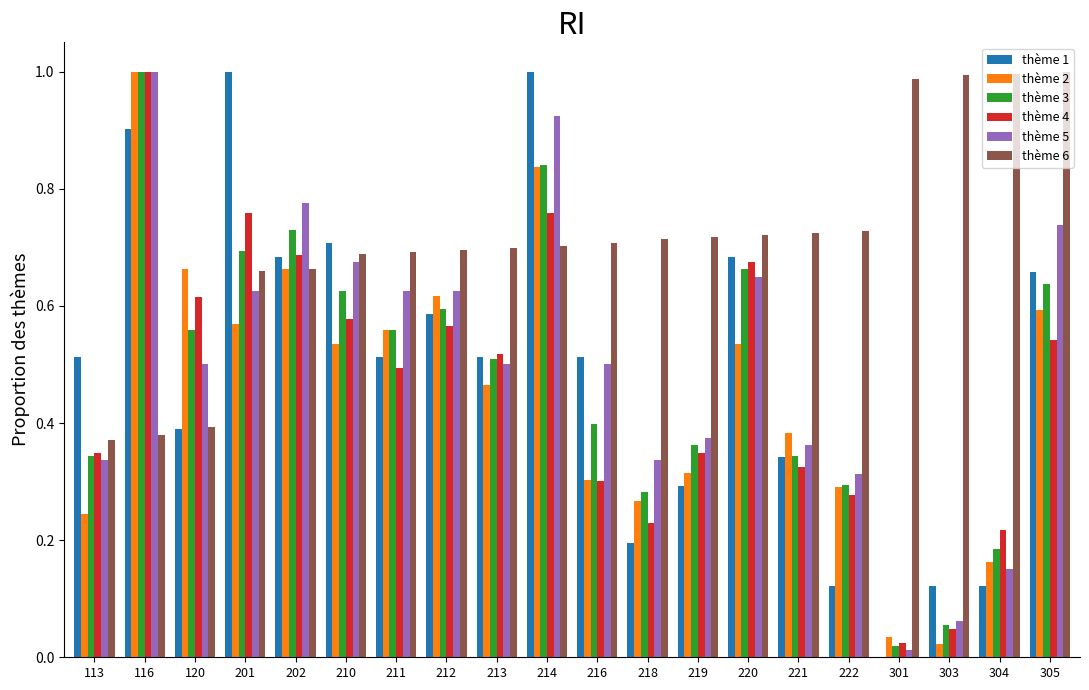

The thème 3 series shows 0.2 at 222. True or false?

False